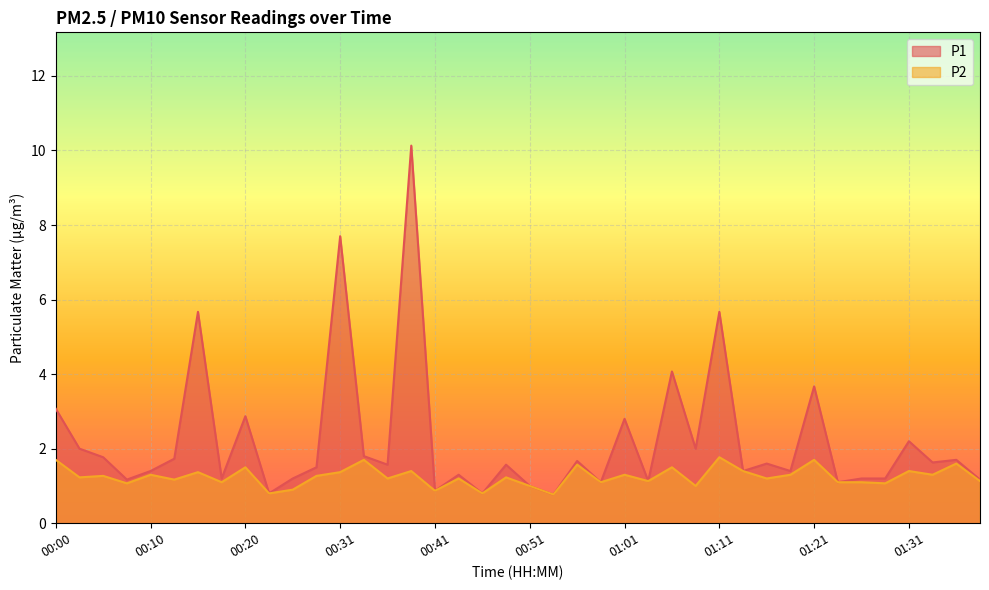

True or false: P2 and P1 intersect in this chart.

False